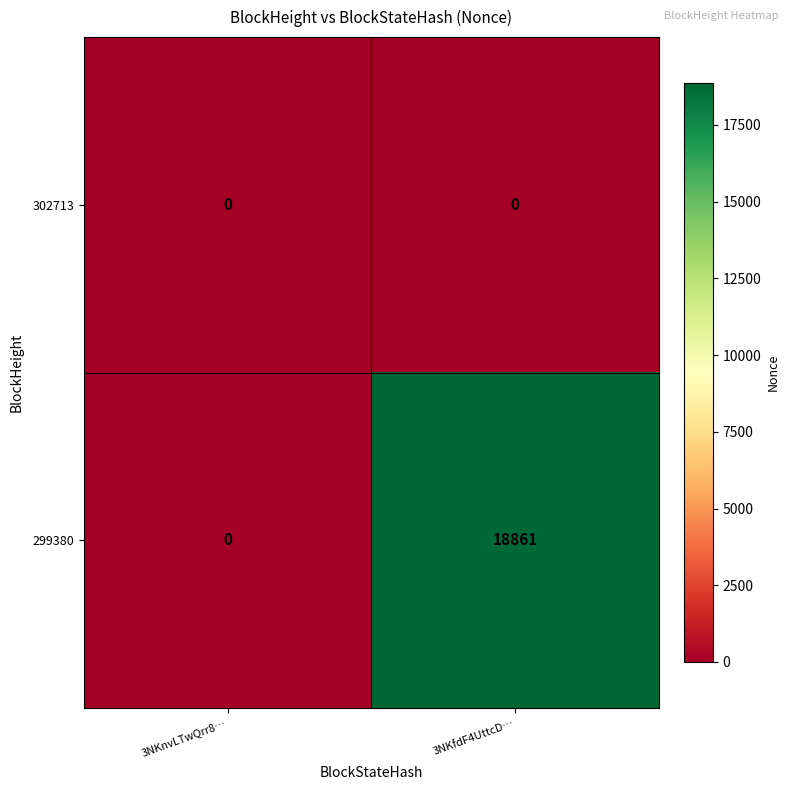

Which label corresponds to the largest value in the chart?

3NKfdF4UttcD…